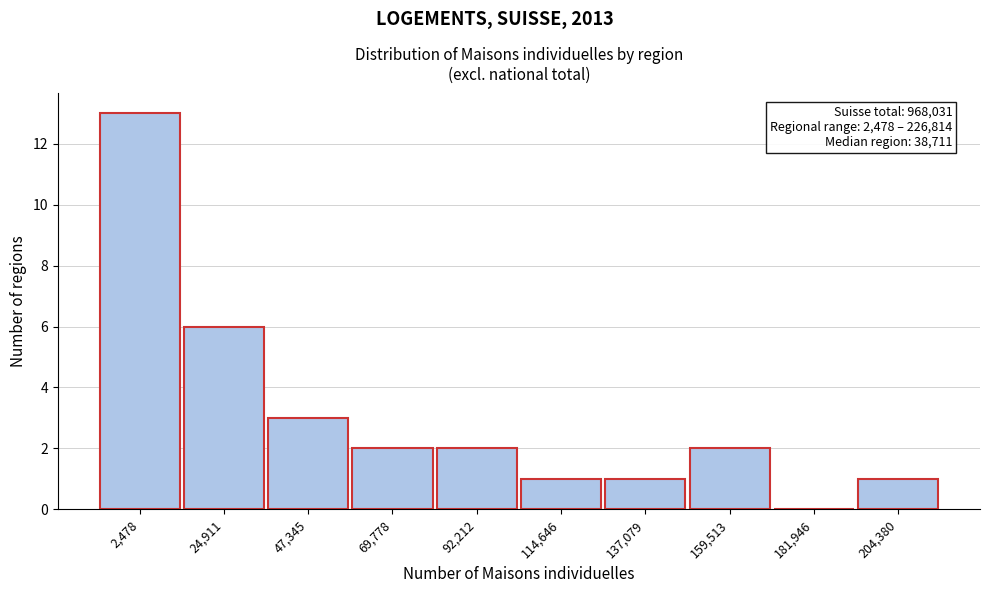

Reading left to right, transcribe all the data shown in this chart.

2,478=13	24,911=6	47,345=3	69,778=2	92,212=2	114,646=1	137,079=1	159,513=2	181,946=0	204,380=1